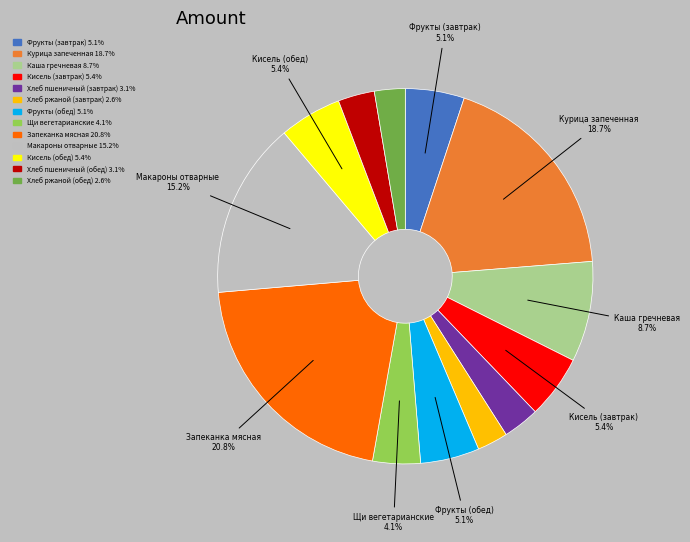

Is there any slice that represents more than half of the pie?

No